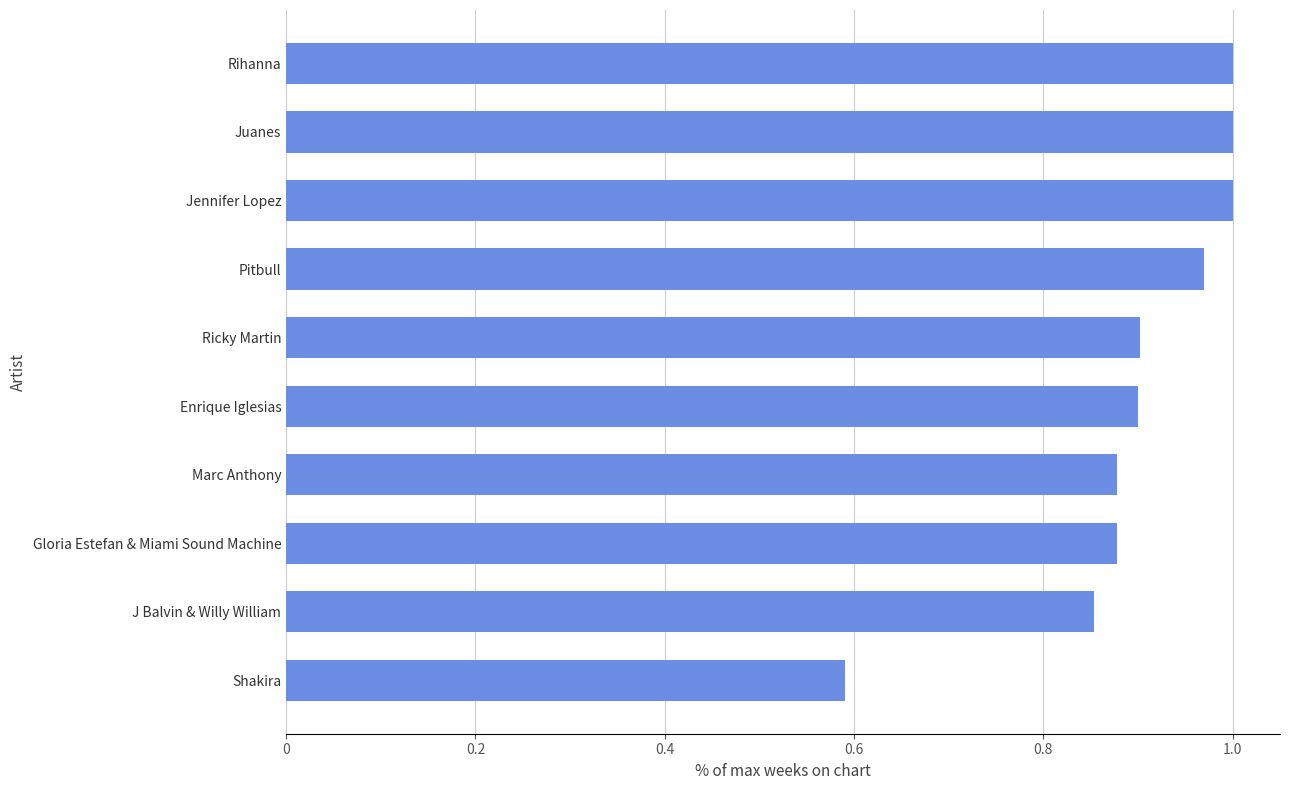

True or false: the data shows 0.1 at Shakira.

False